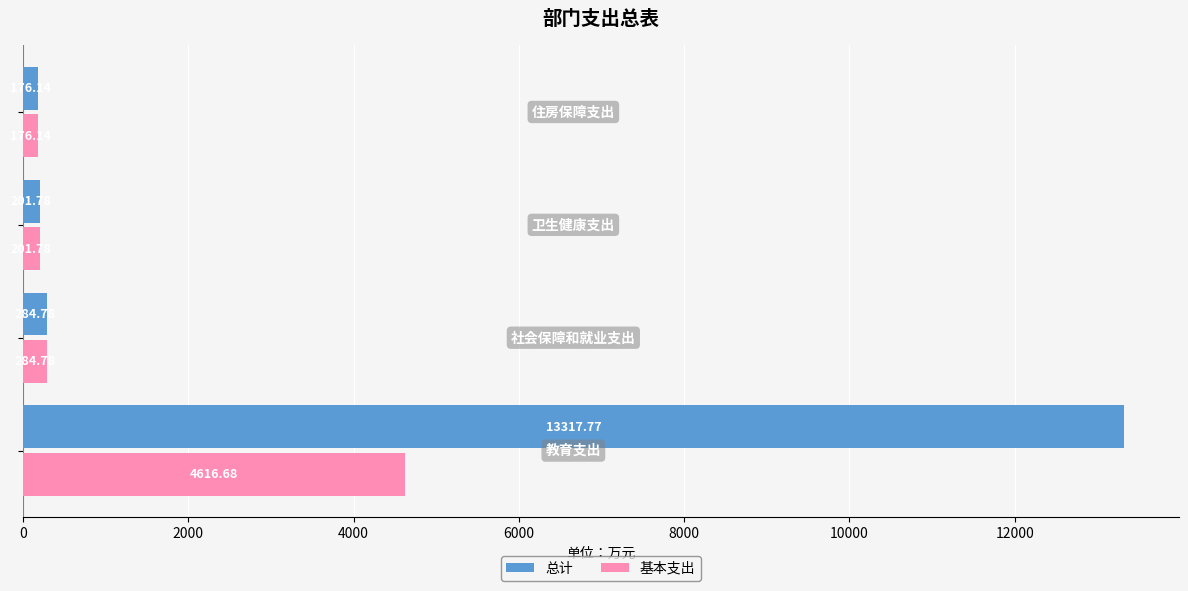

Which series has the largest total across all categories?

总计